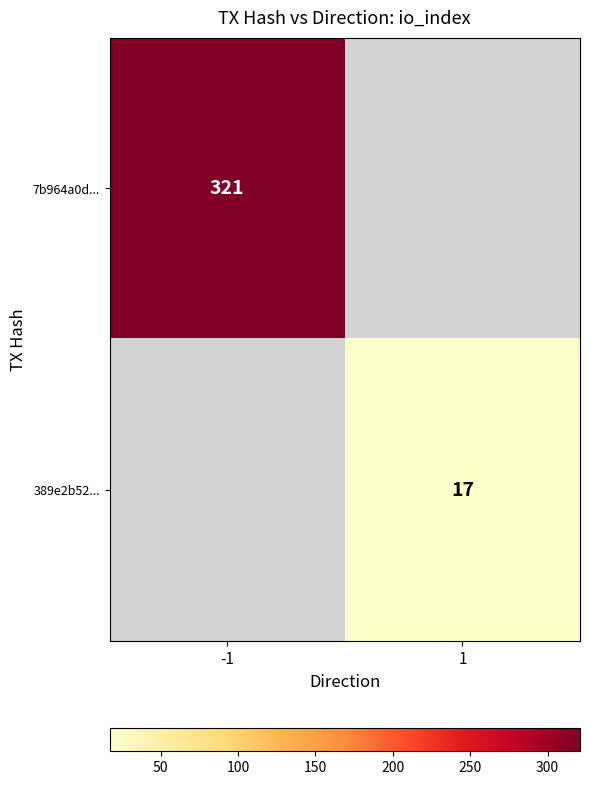

What is the maximum value shown in the chart?

321.0